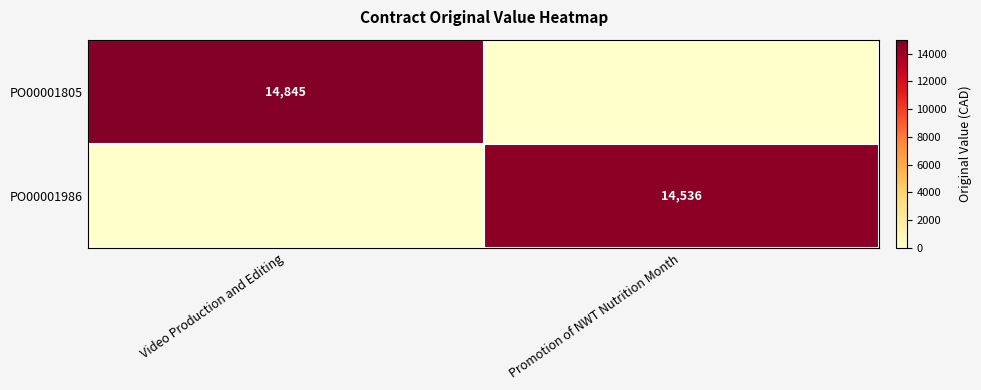

True or false: PO00001986 has a value of 24610.4 at Promotion of NWT Nutrition Month.

False